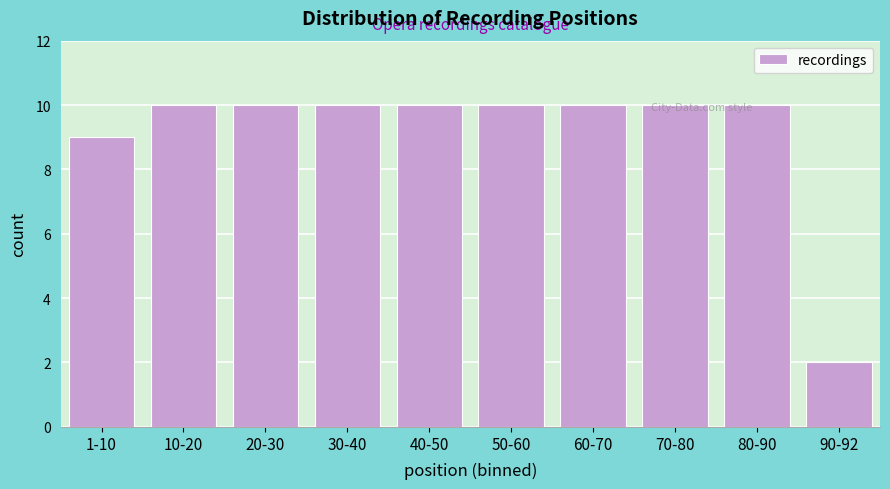

Which label corresponds to the smallest value in the chart?

90-92